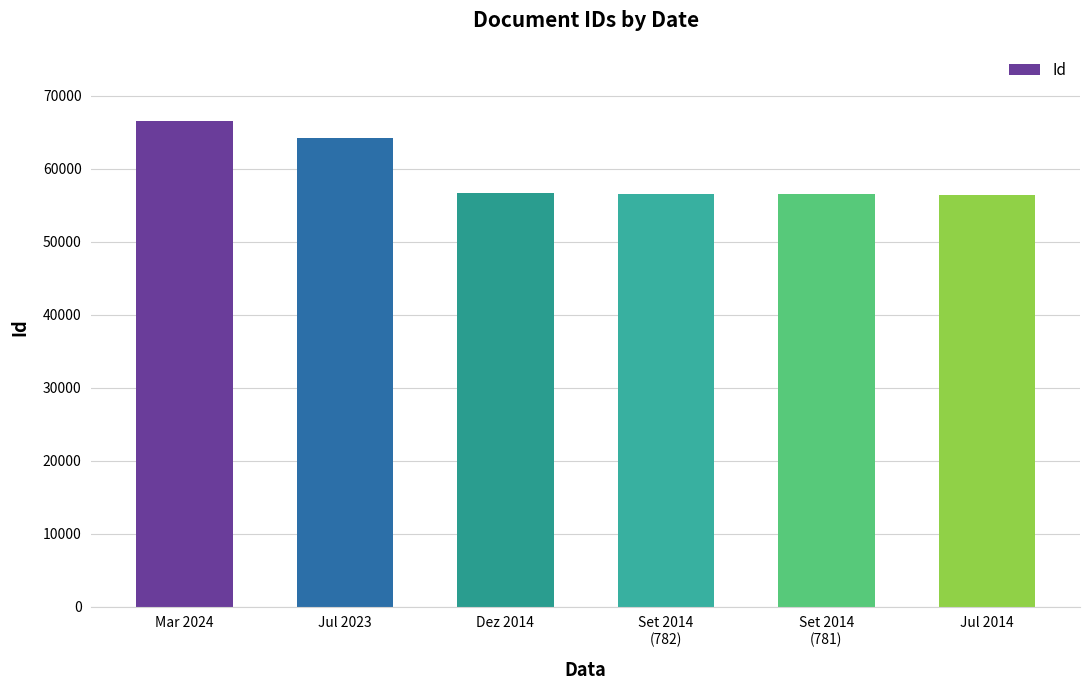

How many distinct data groups are displayed?

1